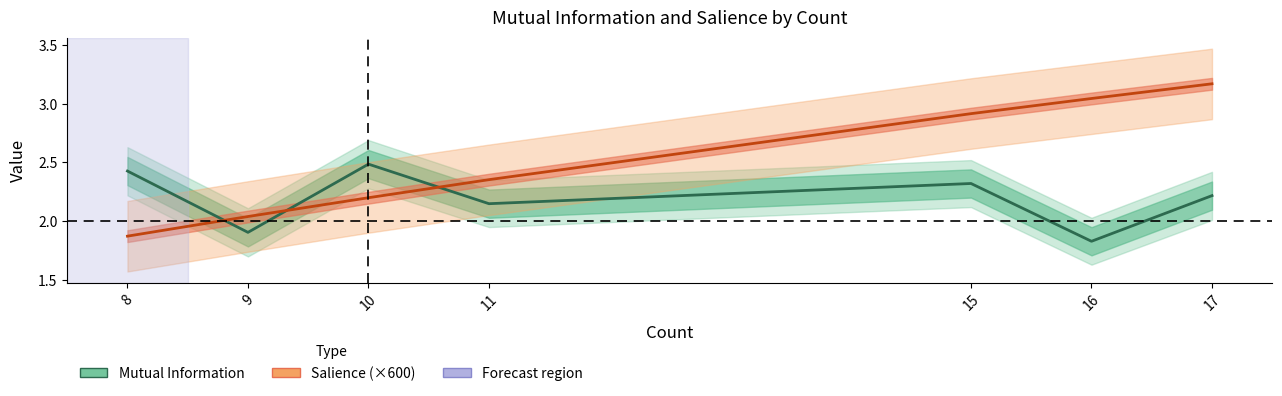

List the labels in order of Mutual Information value, smallest first.

16, 9, 11, 17, 15, 8, 10